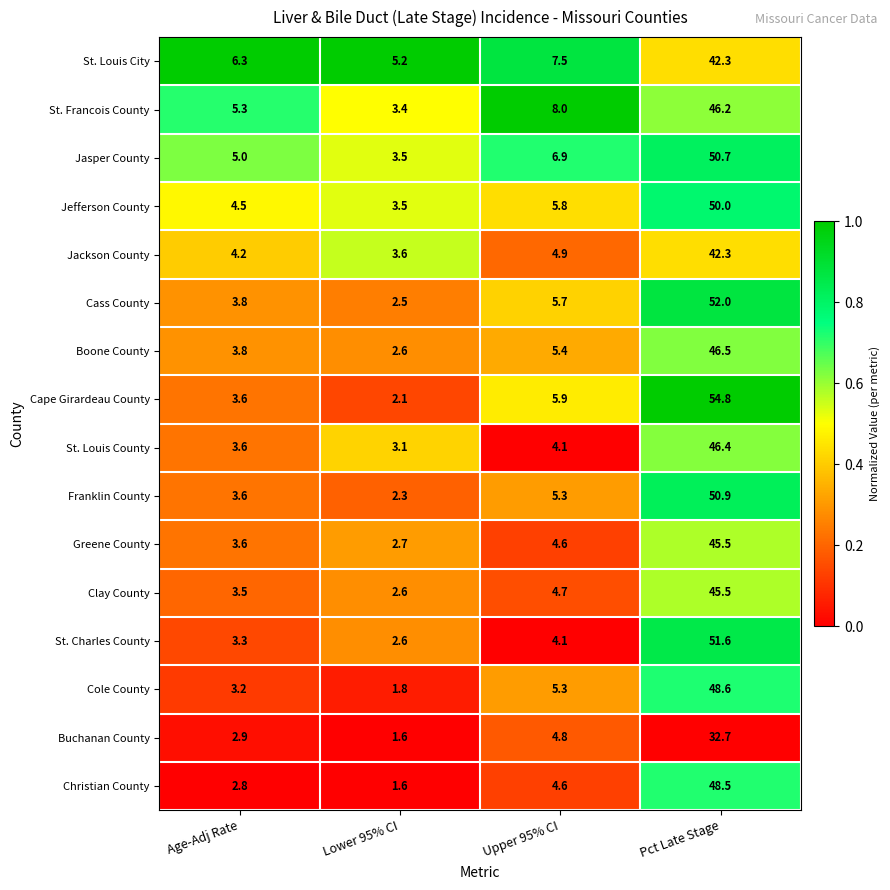

What is the sum of the Clay County values at Age-Adj Rate and Pct Late Stage?

49.0